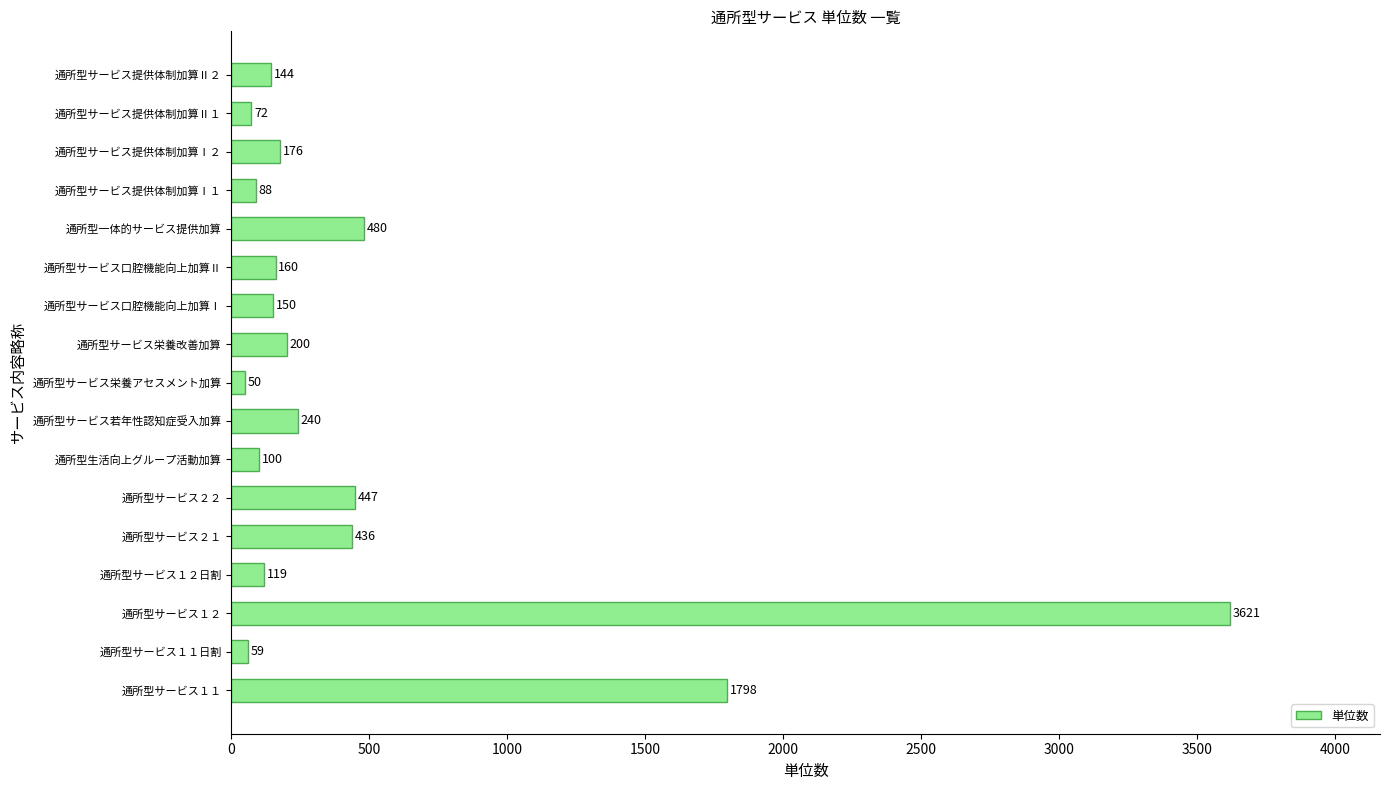

What is the minimum value shown in the chart?

50